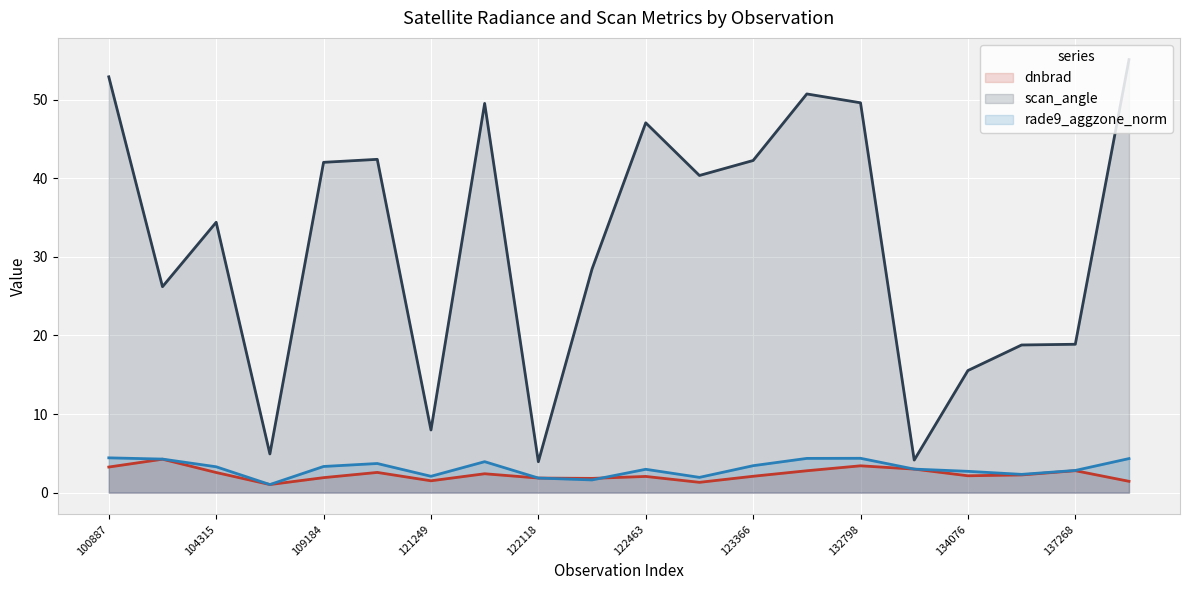

True or false: rade9_aggzone_norm has a value of 3.3 at 109184.

True